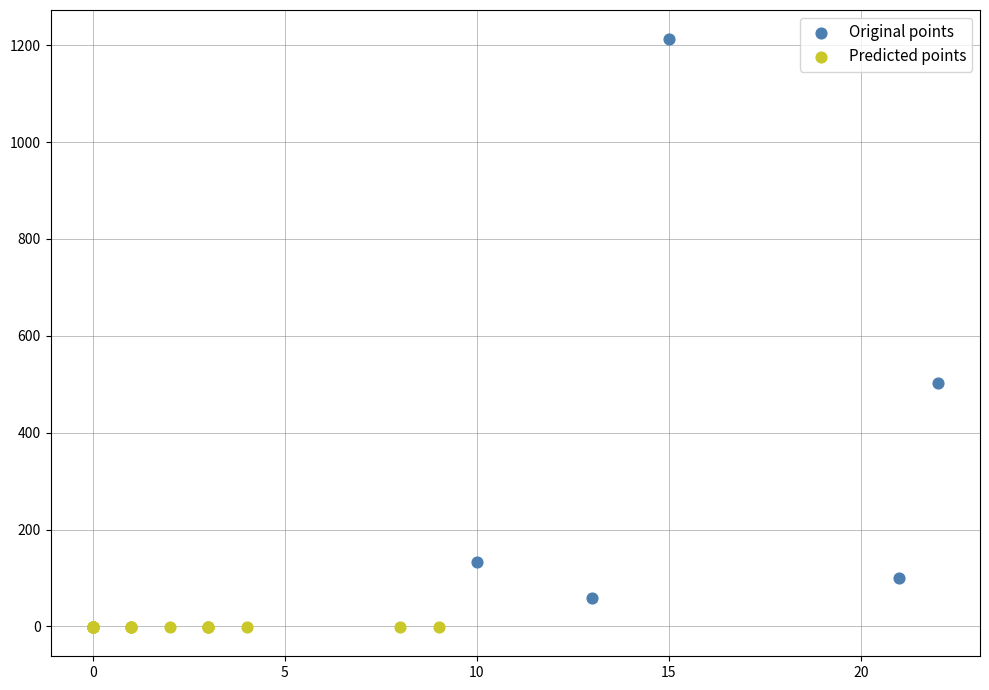

Which series reaches the maximum Y coordinate?

Original points